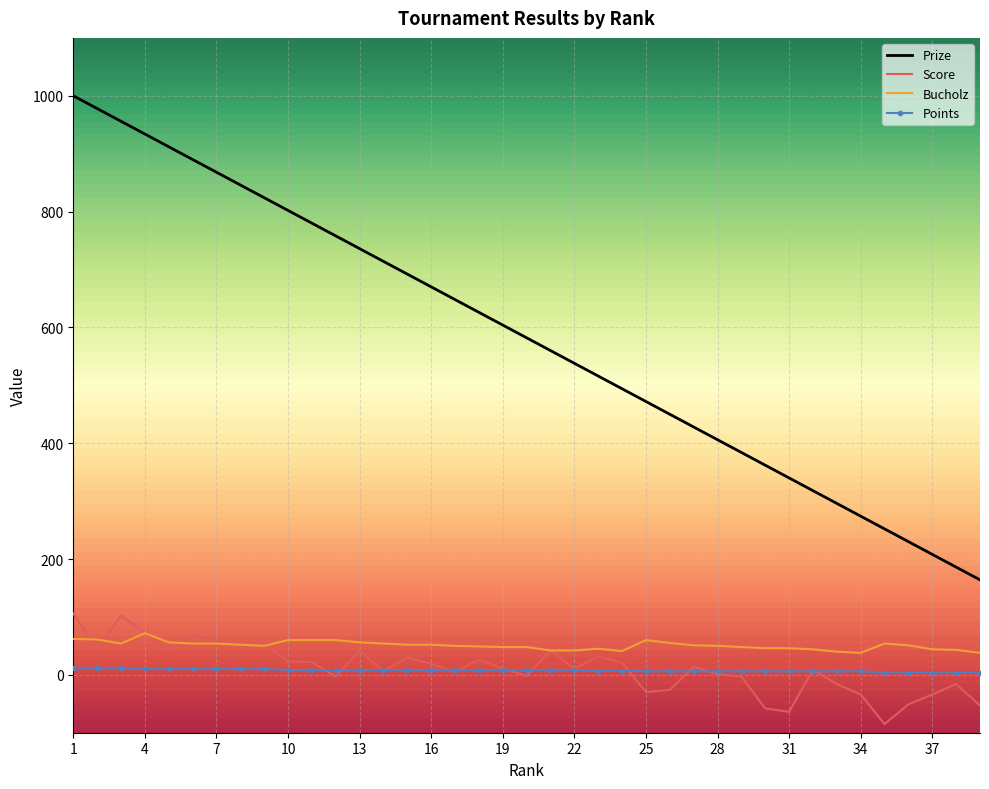

What is the lowest value of the Bucholz series?

38